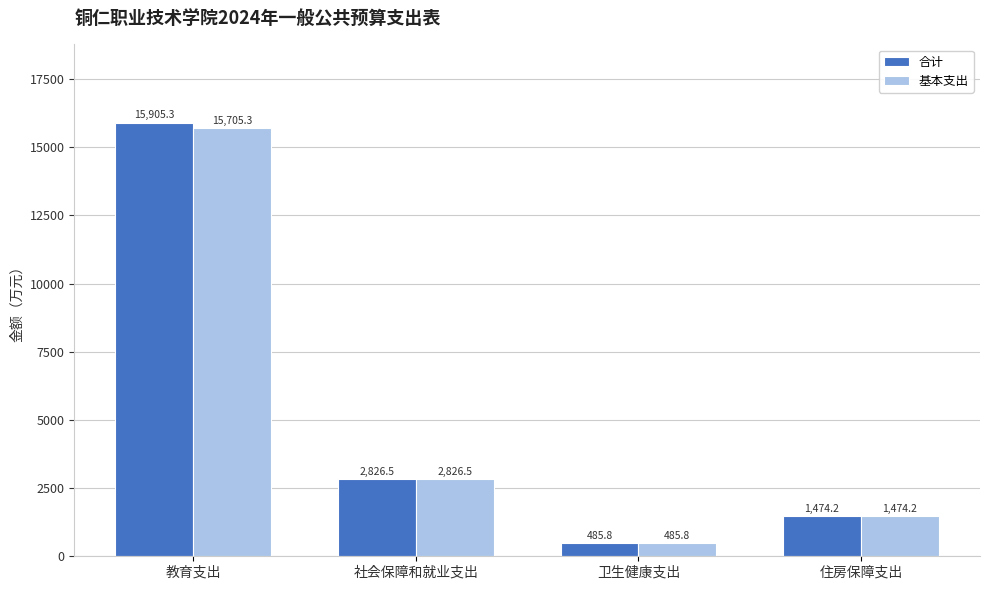

What is the lowest value of the 合计 series?

485.8